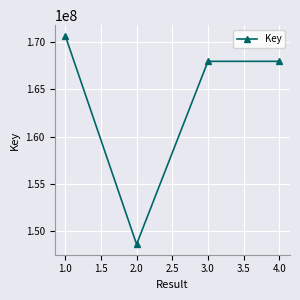

What is the smallest value displayed?

148569510